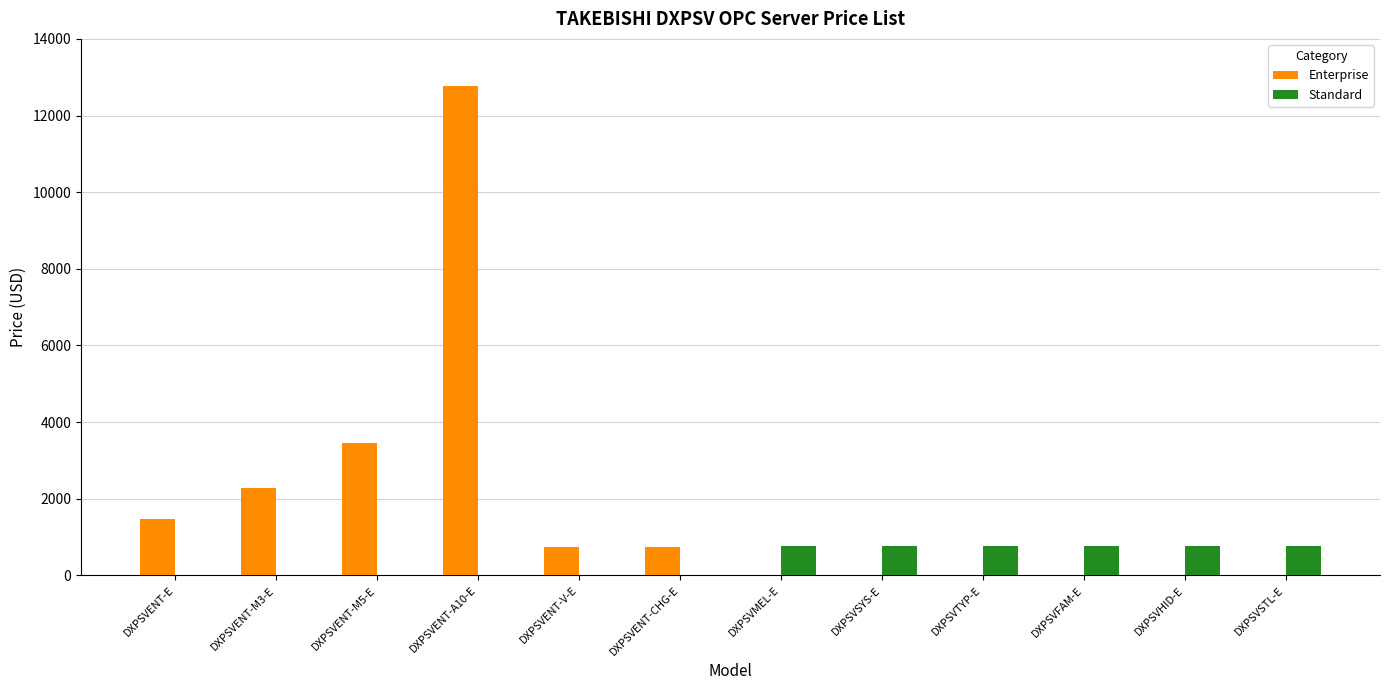

Is it true that Enterprise equals 1160 at DXPSVENT-CHG-E?

False